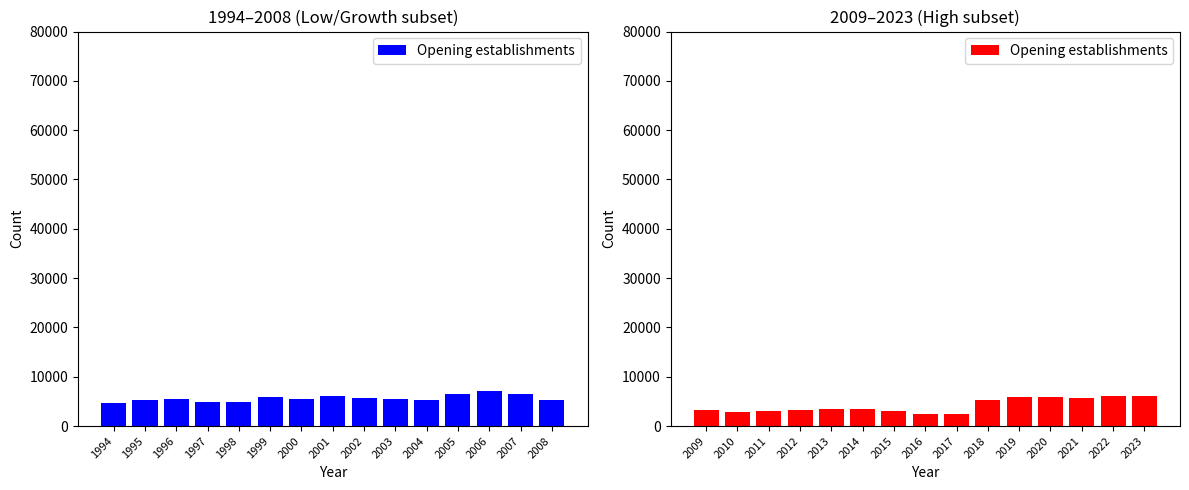

How many data points are less than 3410?

7